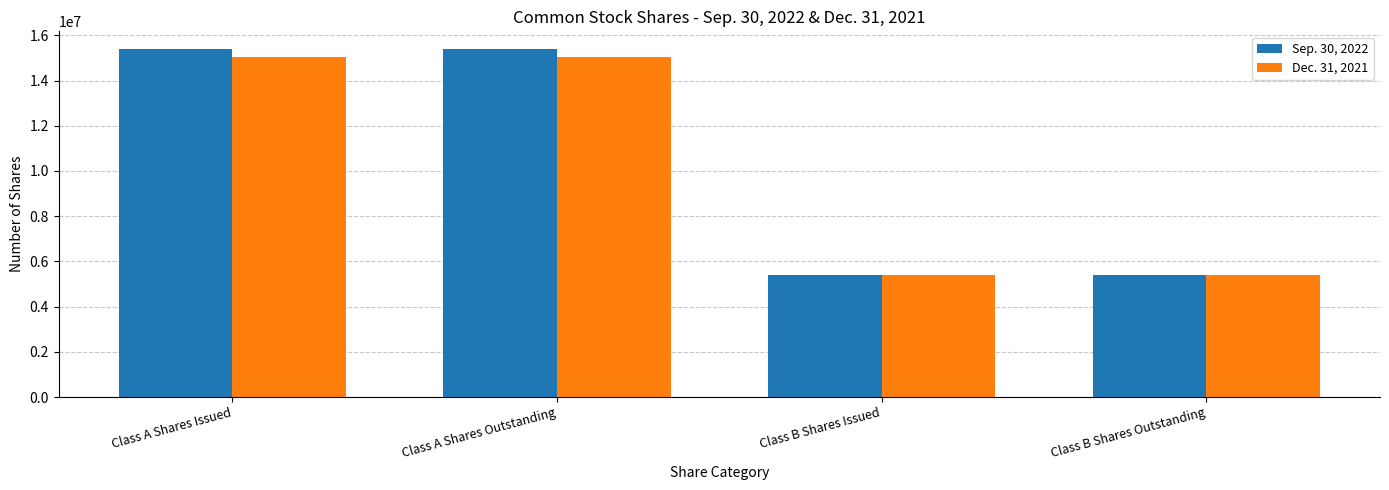

Reading left to right, what are all the values shown in this chart?

Sep. 30, 2022: Class A Shares Issued=15406186	Class A Shares Outstanding=15406186	Class B Shares Issued=5400000	Class B Shares Outstanding=5400000
Dec. 31, 2021: Class A Shares Issued=15061337	Class A Shares Outstanding=15061337	Class B Shares Issued=5400000	Class B Shares Outstanding=5400000